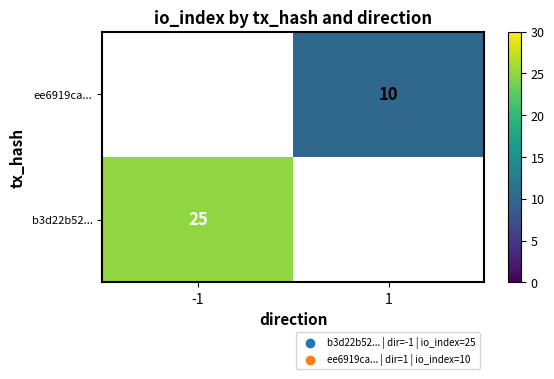

Is it true that b3d22b52... equals 25 at -1?

True